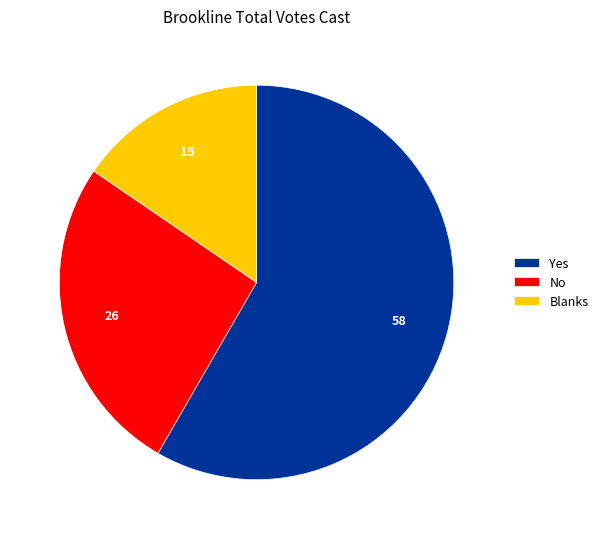

Approximately how many times larger is the value at Yes compared to No?

2.2